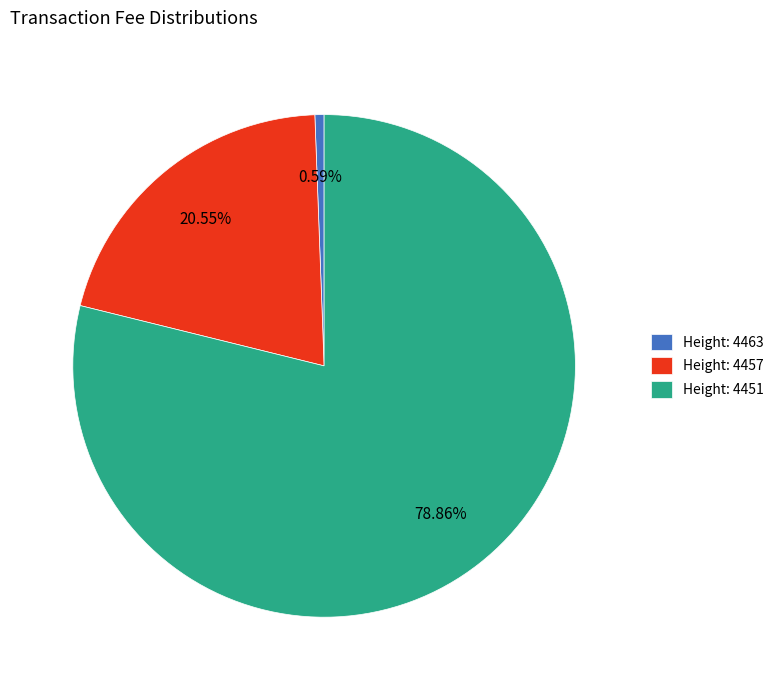

Is there any slice that represents more than half of the pie?

Yes